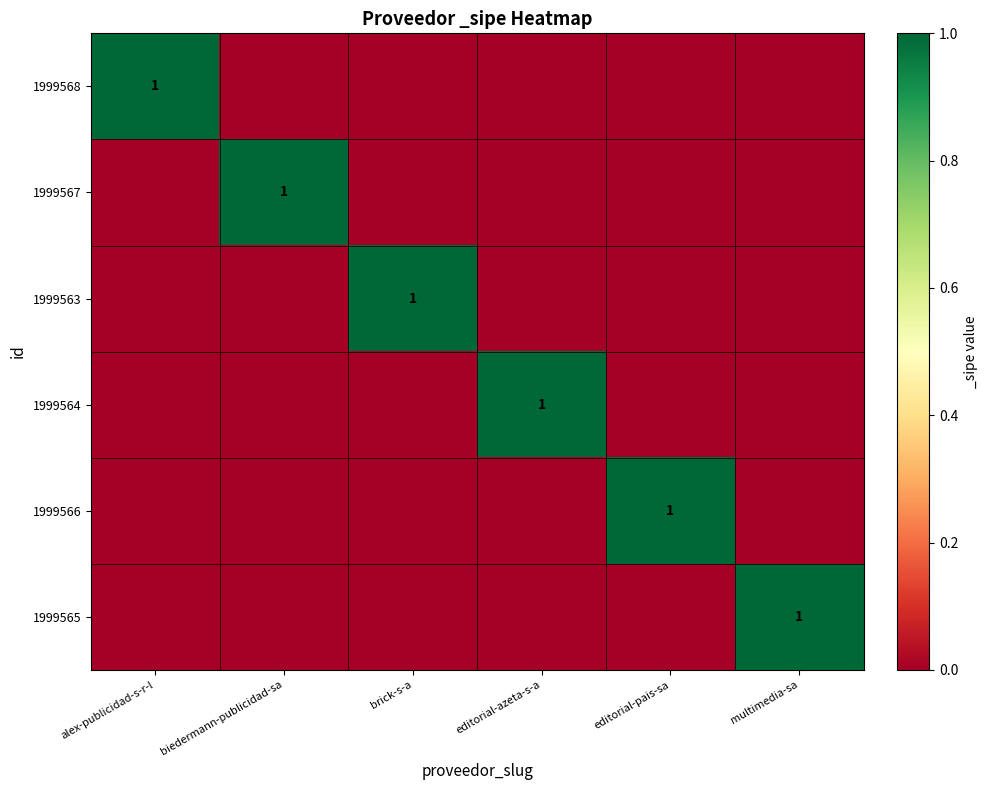

The 1999566 series shows 1 at editorial-pais-sa. True or false?

True